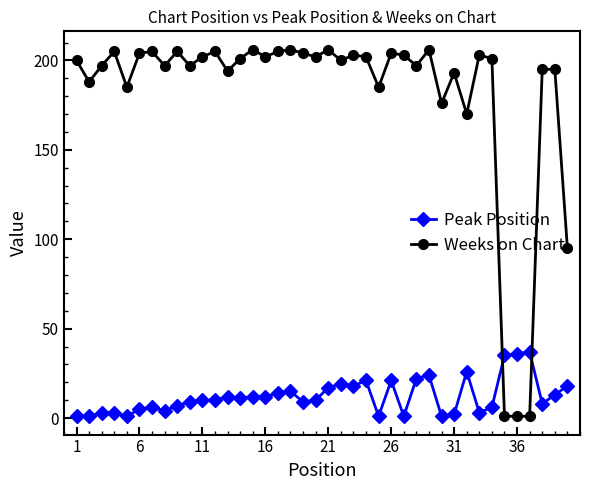

What is the maximum value for Weeks on Chart?

206